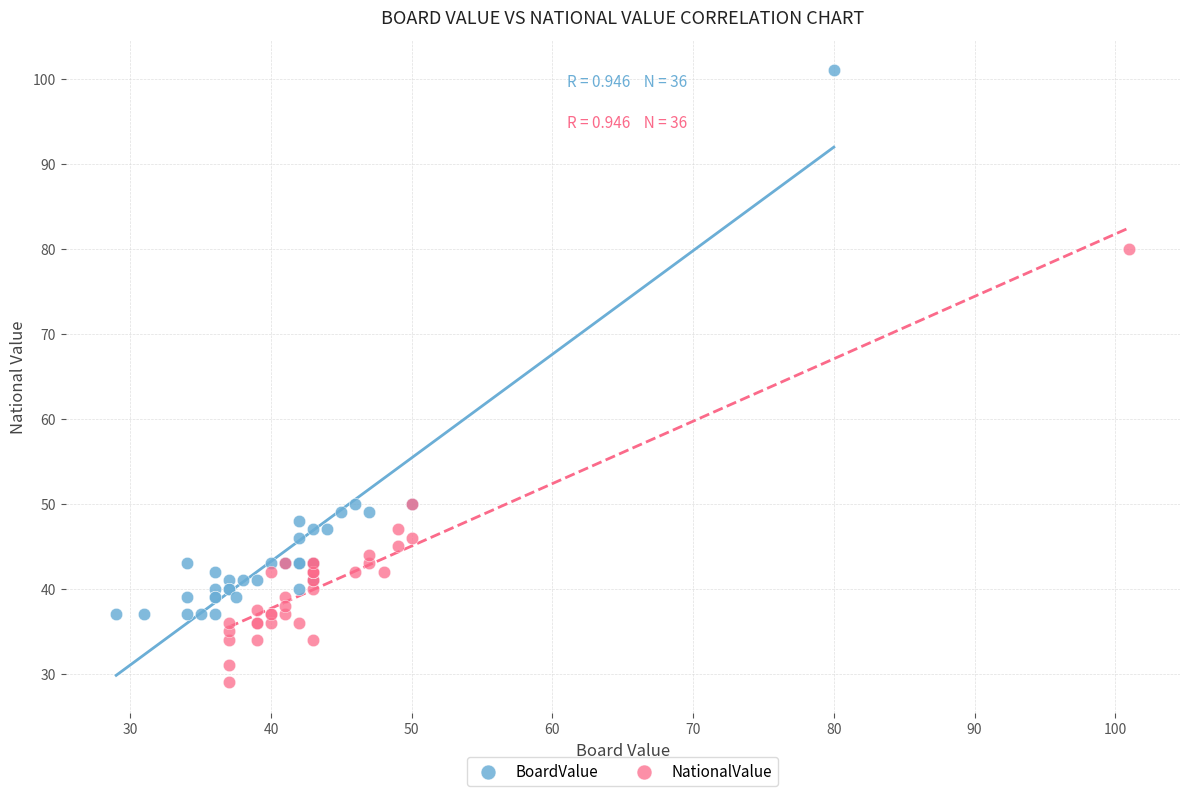

Which series contains the lowest Y value?

NationalValue